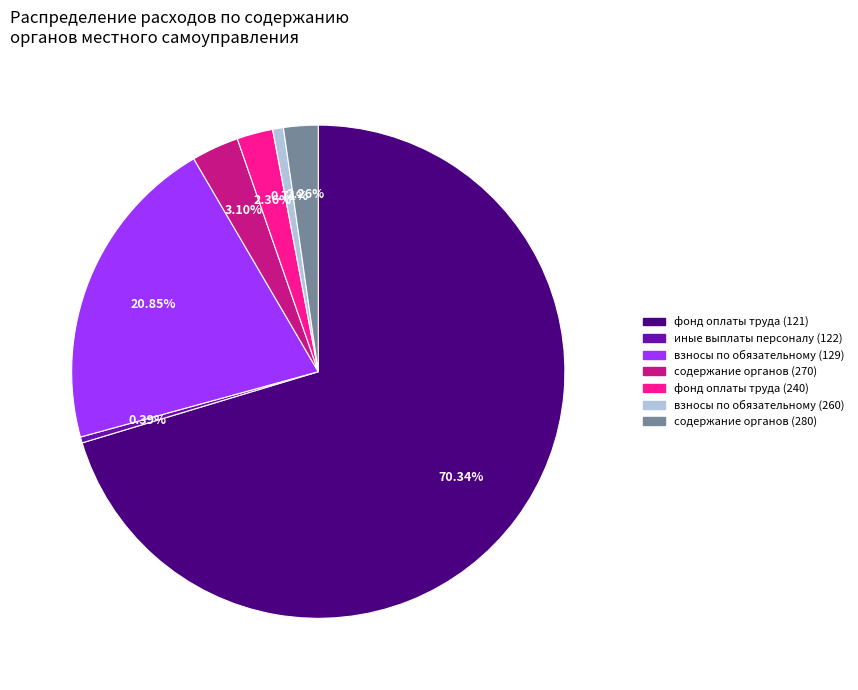

To the nearest percent, what is the average slice percentage?

14%